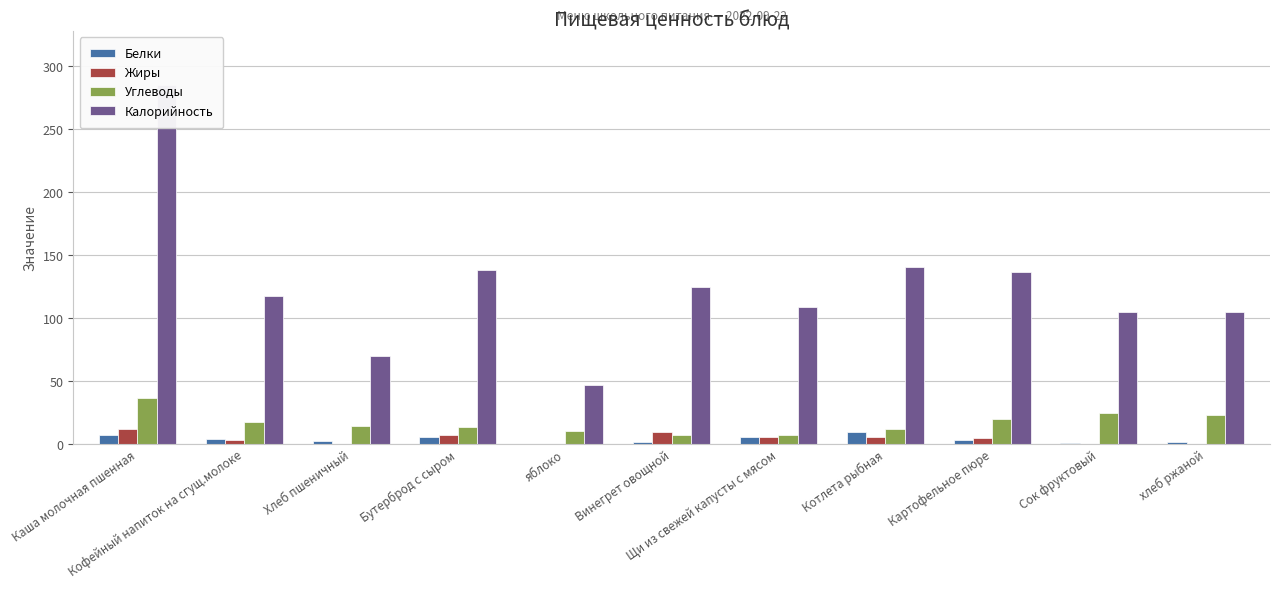

What is the sum of the Белки values at Каша молочная пшенная and Бутерброд с сыром?

13.5